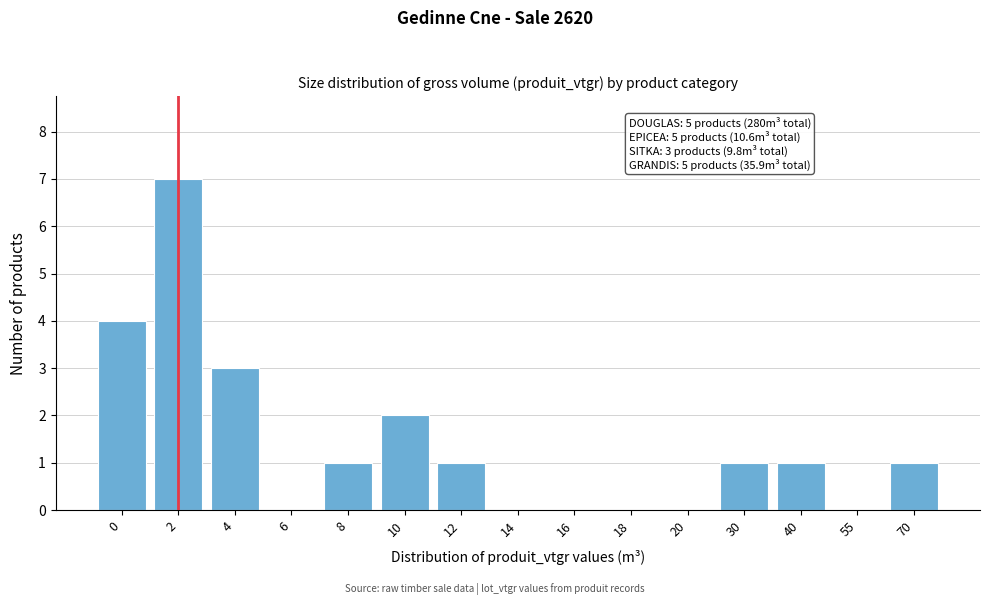

Reading left to right, what are all the values shown in this chart?

0=4	2=7	4=3	6=0	8=1	10=2	12=1	14=0	16=0	18=0	20=0	30=1	40=1	55=0	70=1